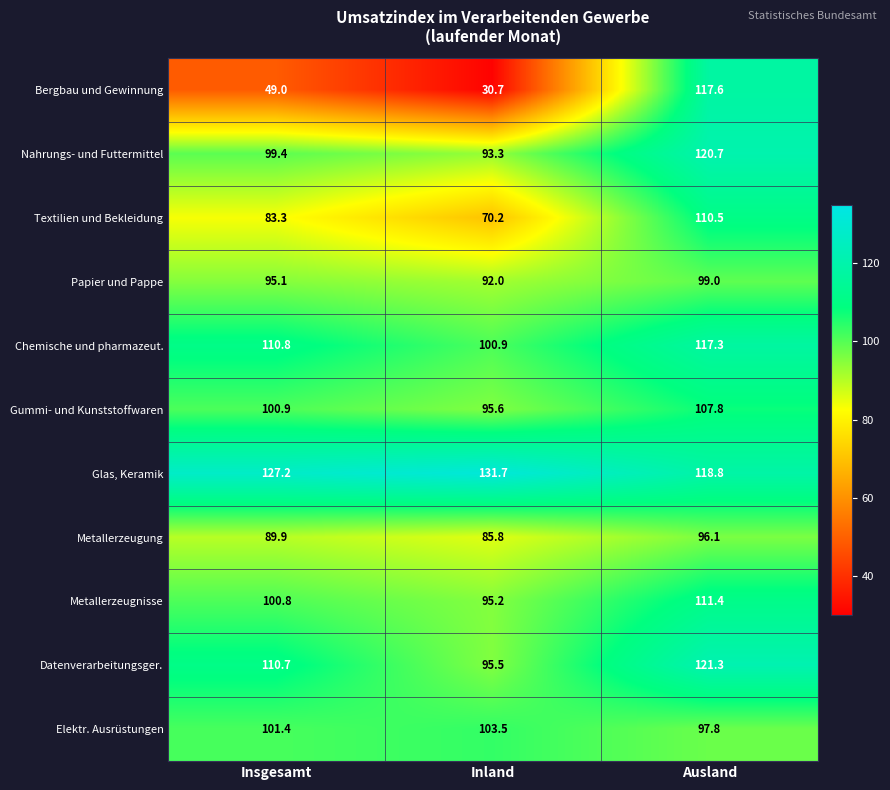

How many series are shown in this chart?

11